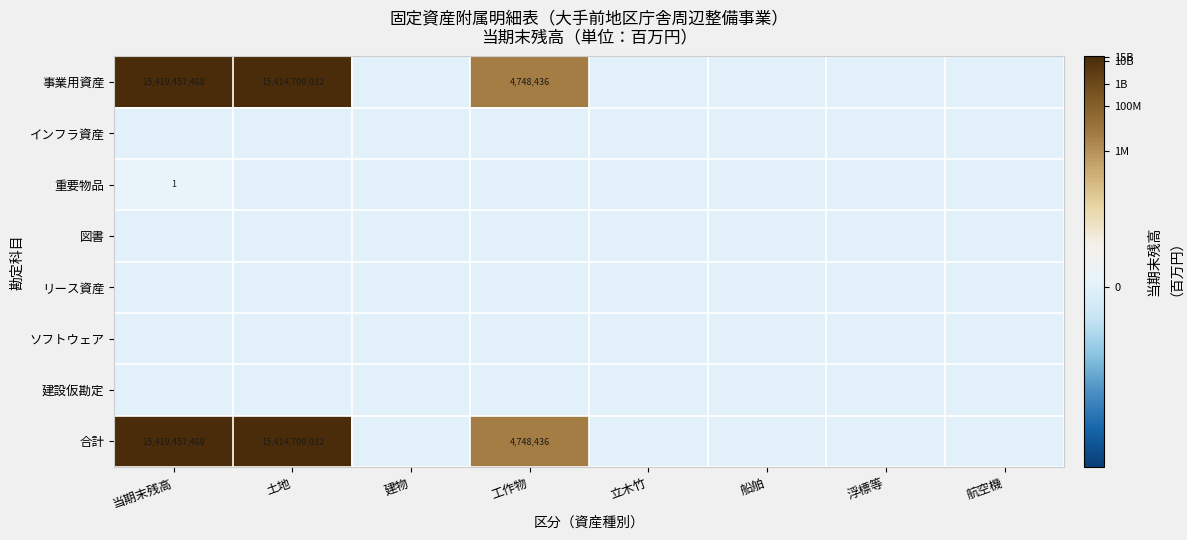

The 重要物品 series shows 0.1 at 航空機. True or false?

False